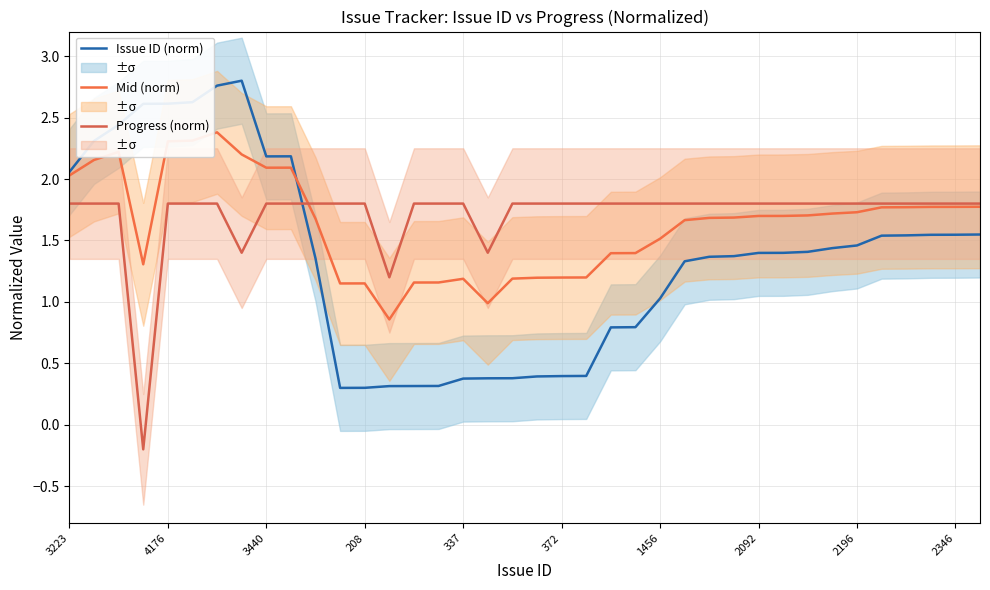

Is the value of Mid (norm) at 28 greater than the value of Progress (norm) at 2092?

Yes